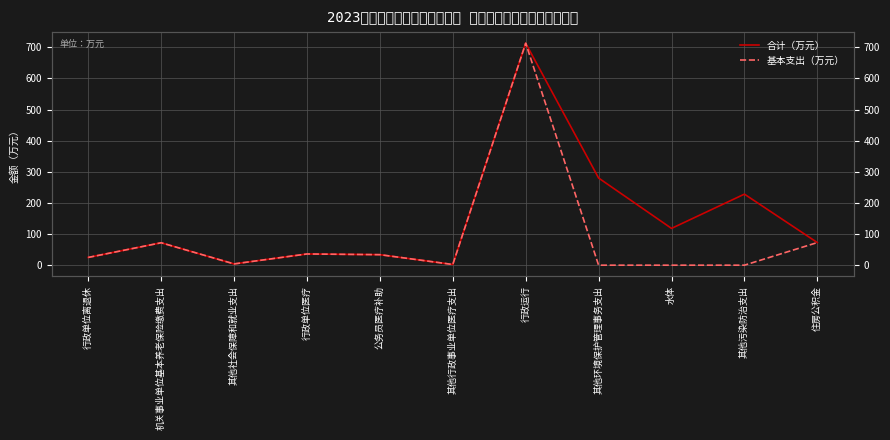

Between 行政单位离退休 and 行政运行, which series saw the biggest shift?

合计（万元）